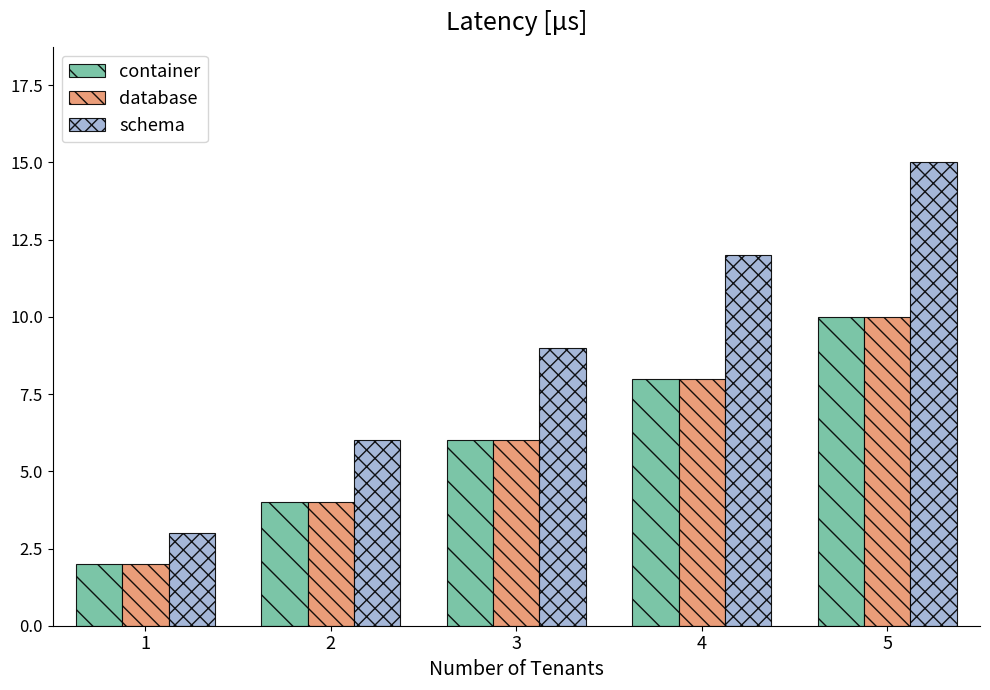

At which category is the sum across all series the highest?

5